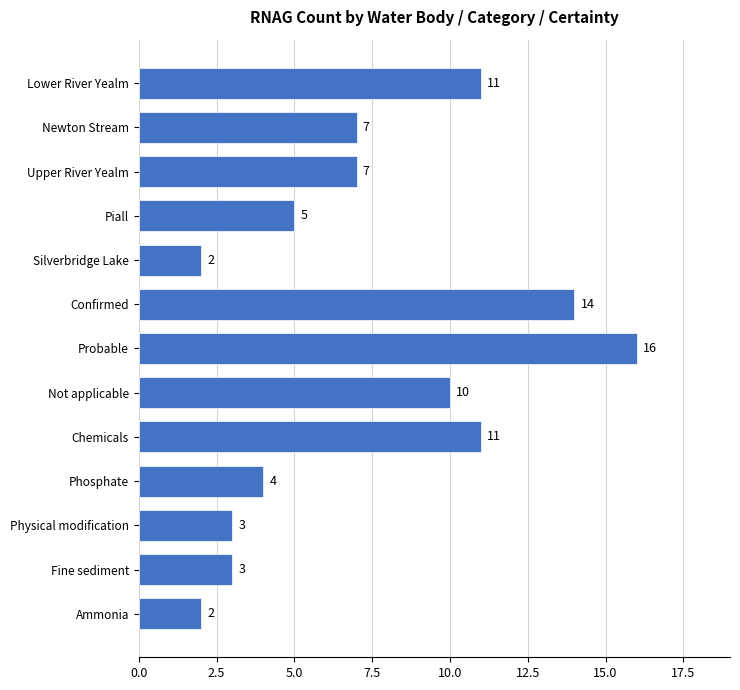

Reading top to bottom, what are all the values shown in this chart?

Lower River Yealm=11	Newton Stream=7	Upper River Yealm=7	Piall=5	Silverbridge Lake=2	Confirmed=14	Probable=16	Not applicable=10	Chemicals=11	Phosphate=4	Physical modification=3	Fine sediment=3	Ammonia=2